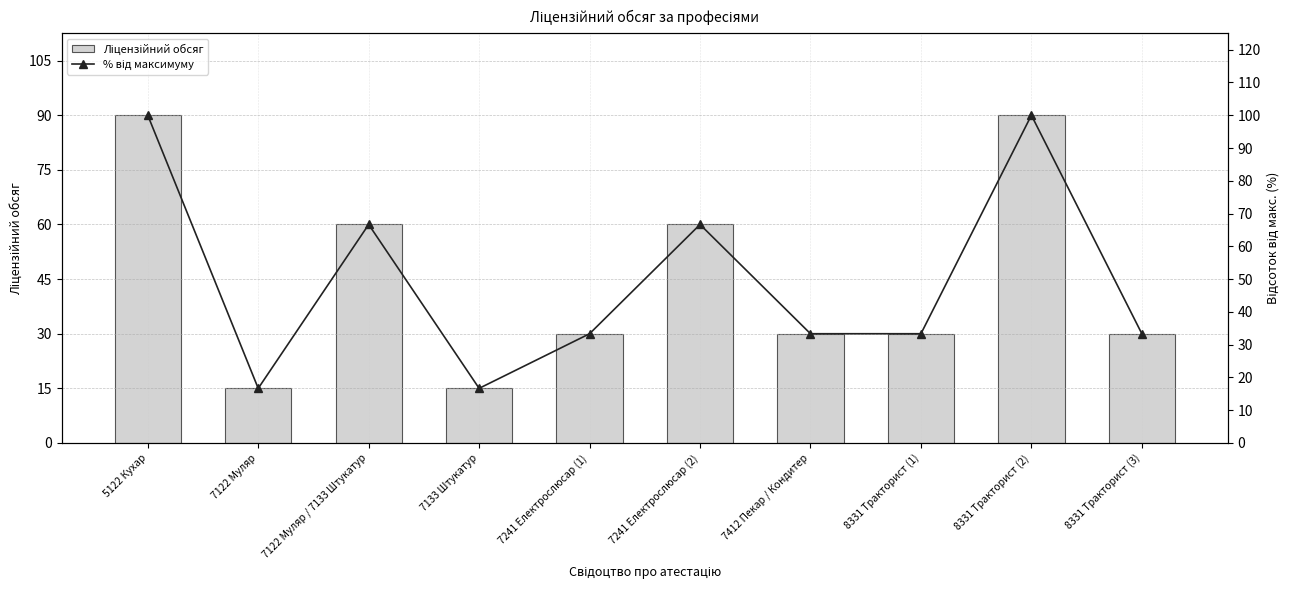

What is the sum of all Ліцензійний обсяг values?

450.0